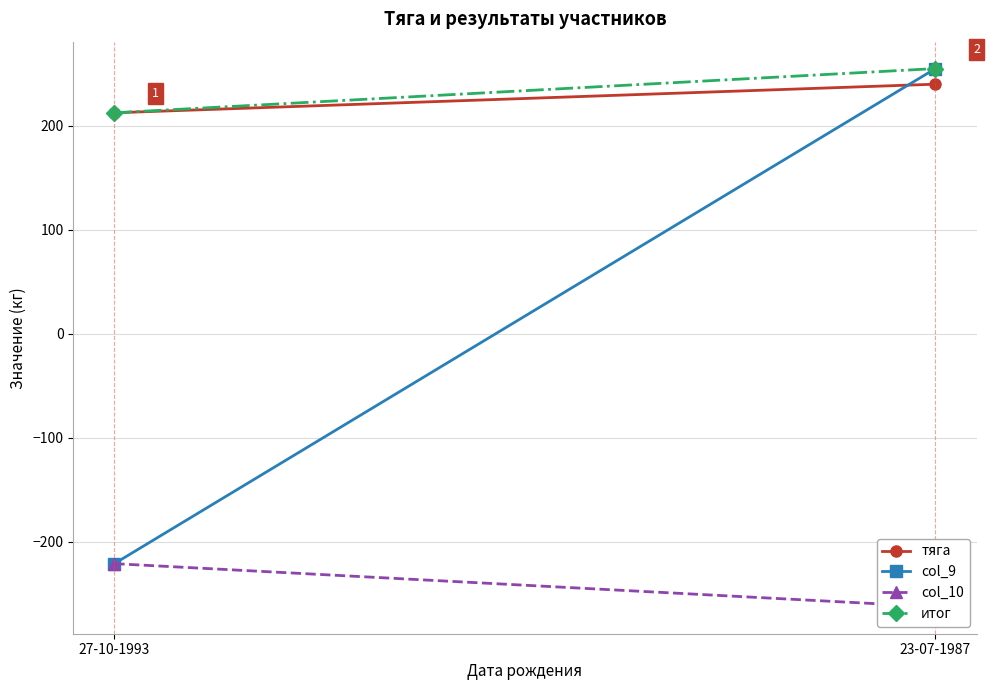

What is the average value of the итог series?

233.8